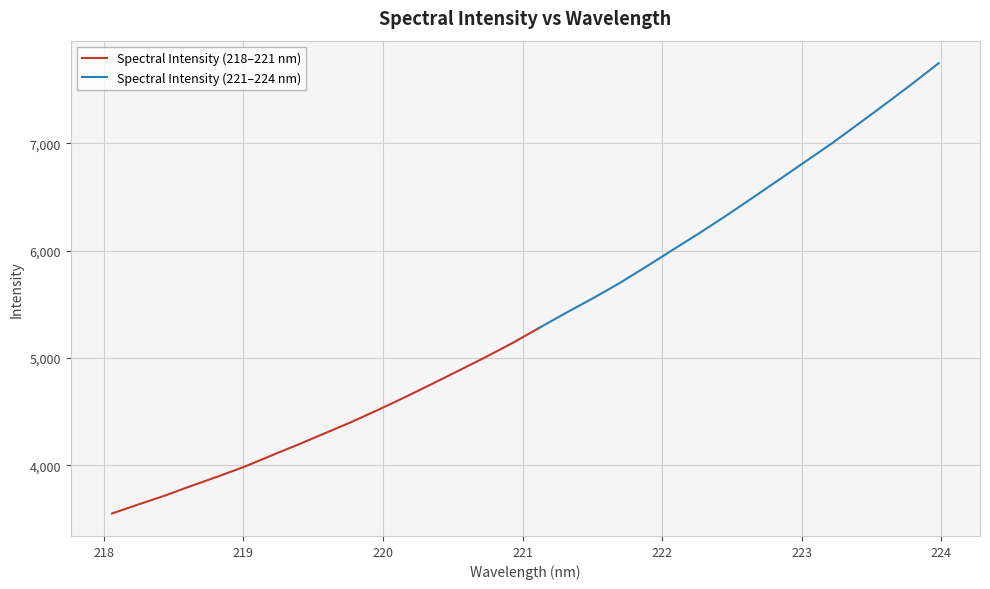

What is the label of the 15th point from the left?

220.7354